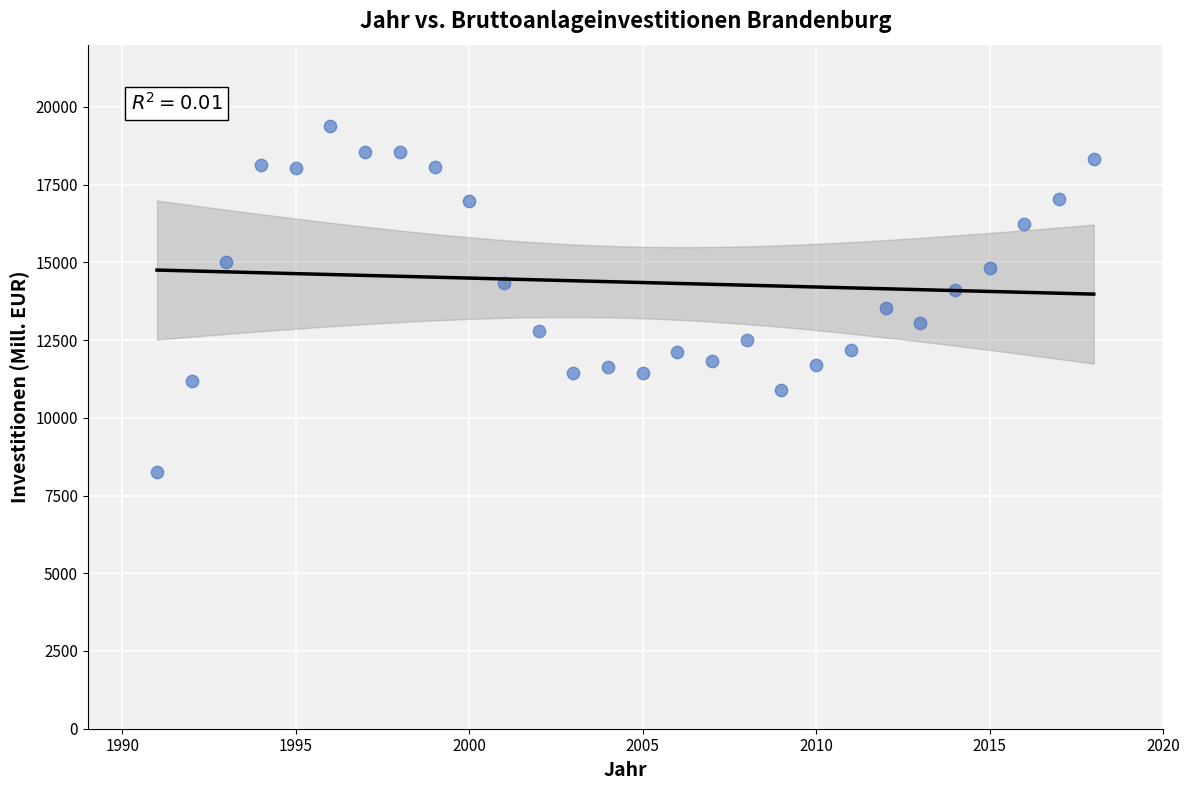

What is the range of X values (max minus min)?

27.0